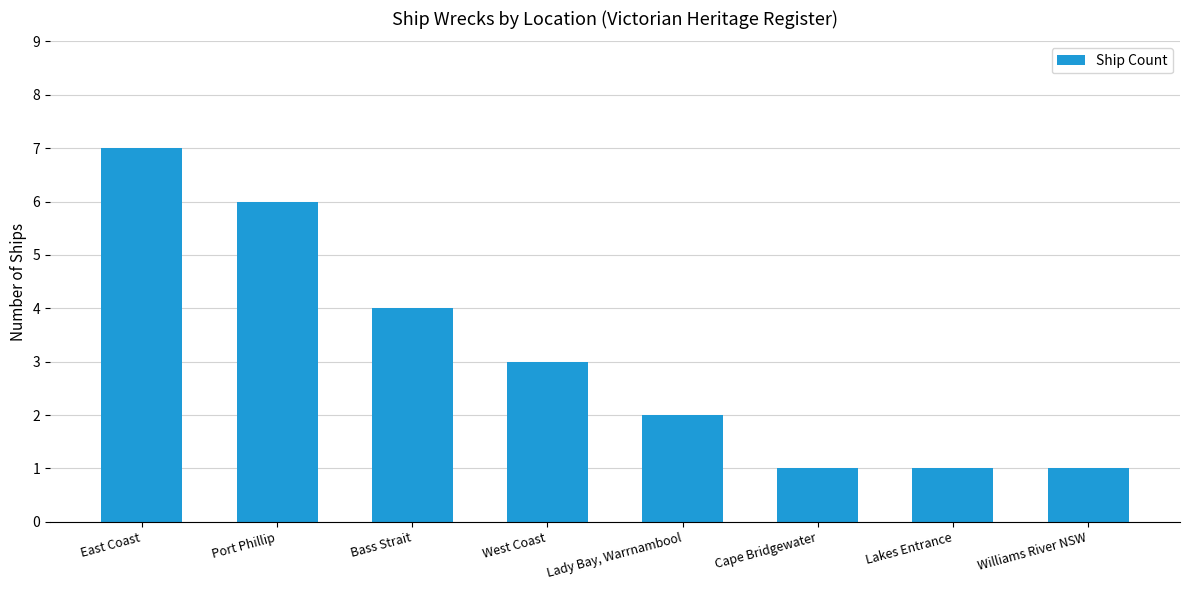

What is the value of the 3rd bar from the left?

4